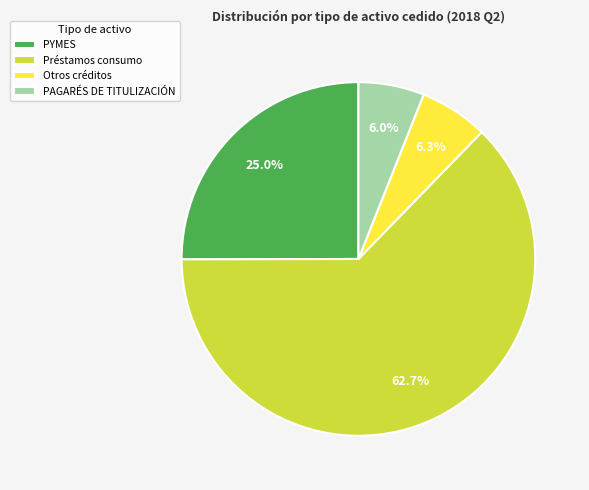

Which category has the biggest portion of the pie?

Préstamos consumo